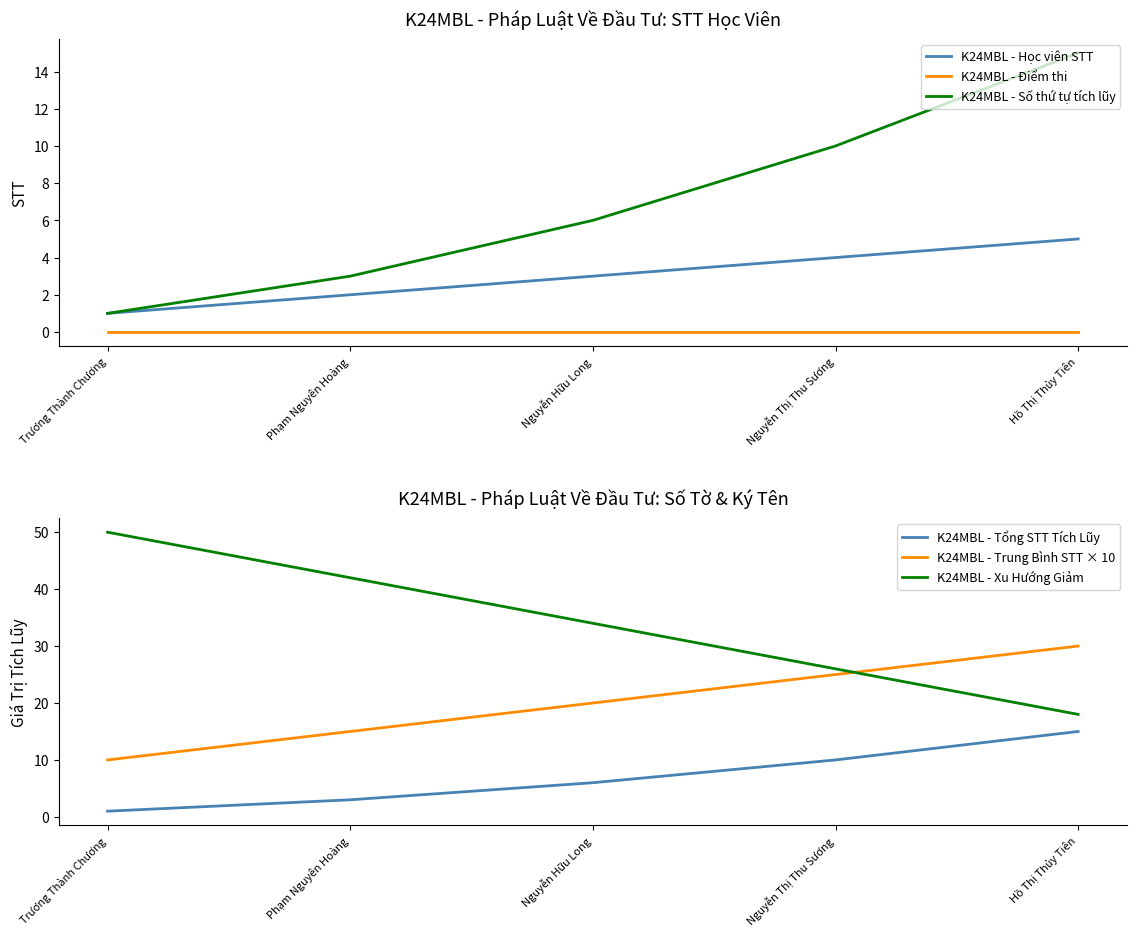

What are all the series names shown in the legend?

K24MBL - Học viên STT, K24MBL - Điểm thi, K24MBL - Số thứ tự tích lũy, K24MBL - Tổng STT Tích Lũy, K24MBL - Trung Bình STT × 10, K24MBL - Xu Hướng Giảm